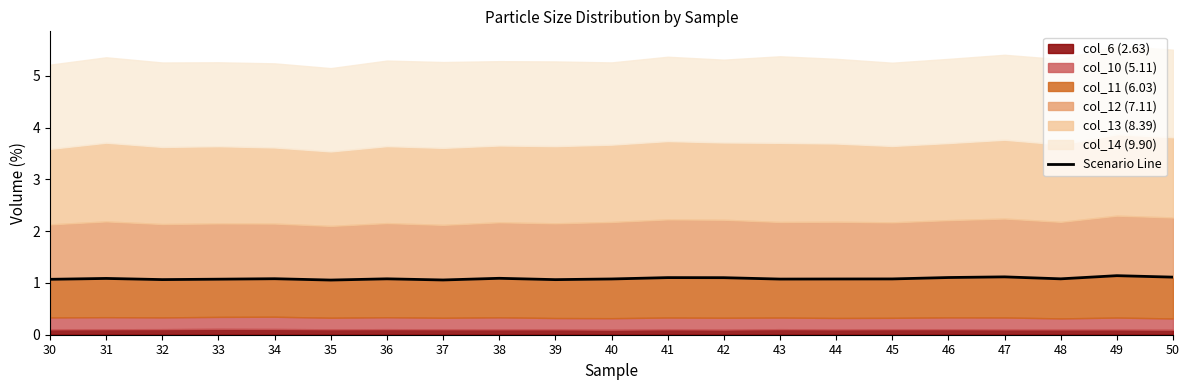

What is the minimum value shown in the chart?

1.1